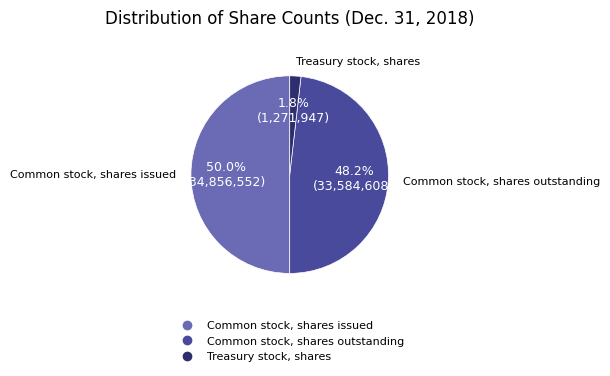

To the nearest percent, what is the combined percentage of Treasury stock, shares and Common stock, shares outstanding?

50%